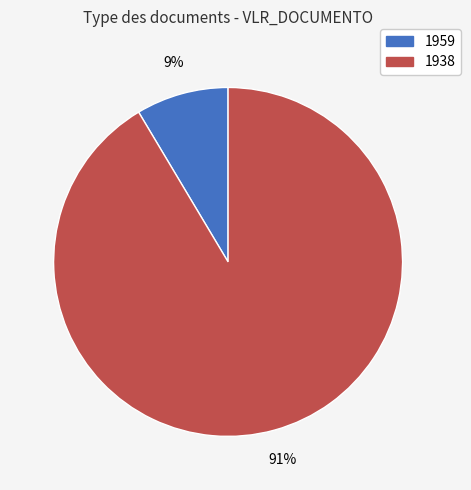

Does any single category account for the majority?

Yes